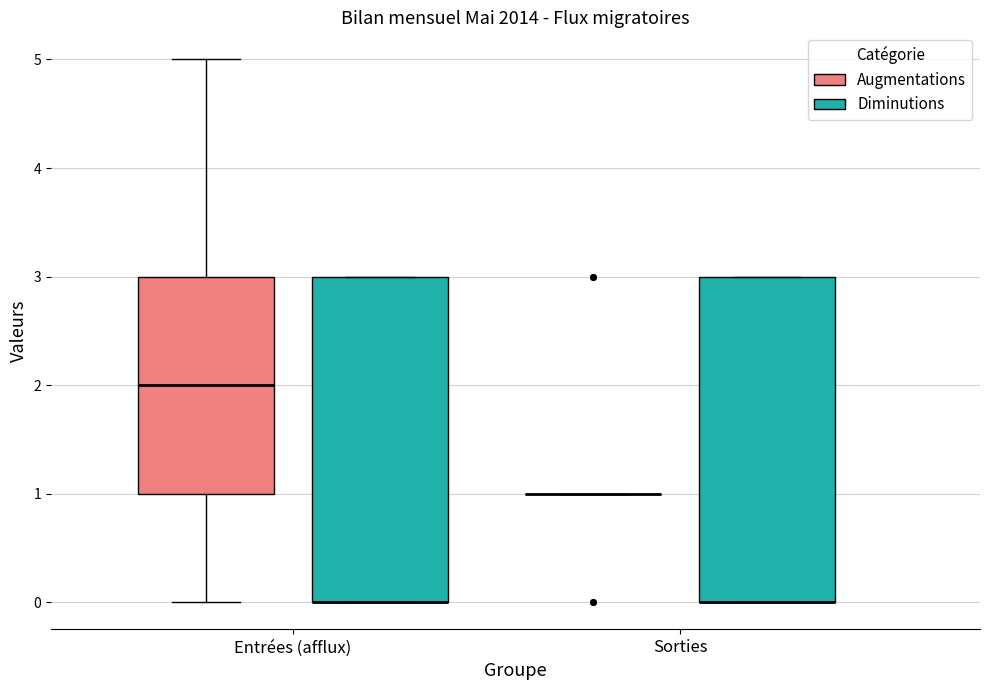

Where is the lower edge of the box for Sorties (Diminutions) on the y-axis? The values are not printed on the chart, so give them approximately, as read against the axis.

0